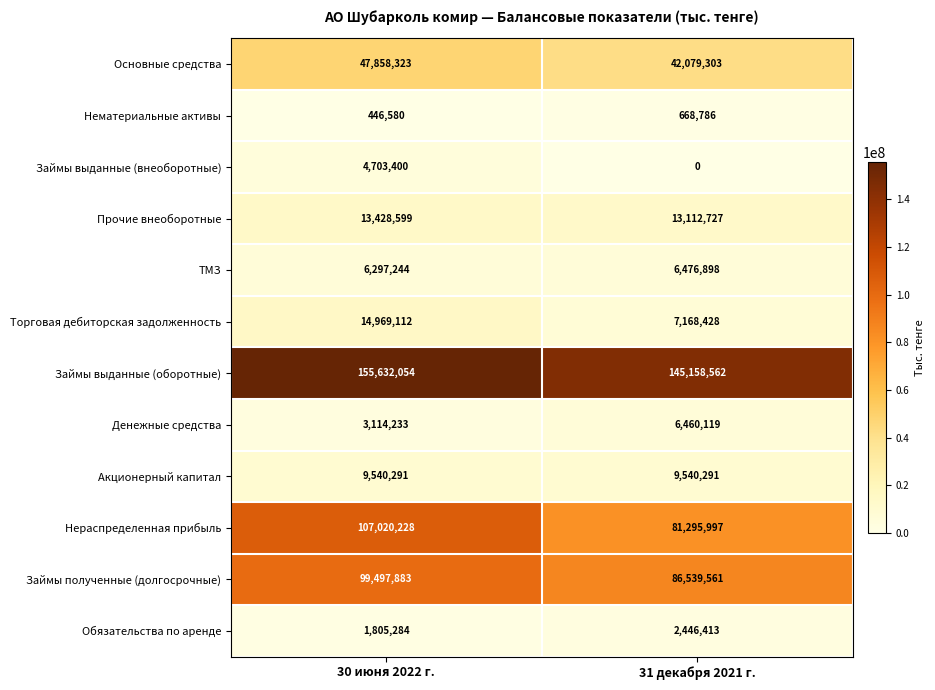

What is the difference between the highest and lowest values at 31 декабря 2021 г.?

145158562